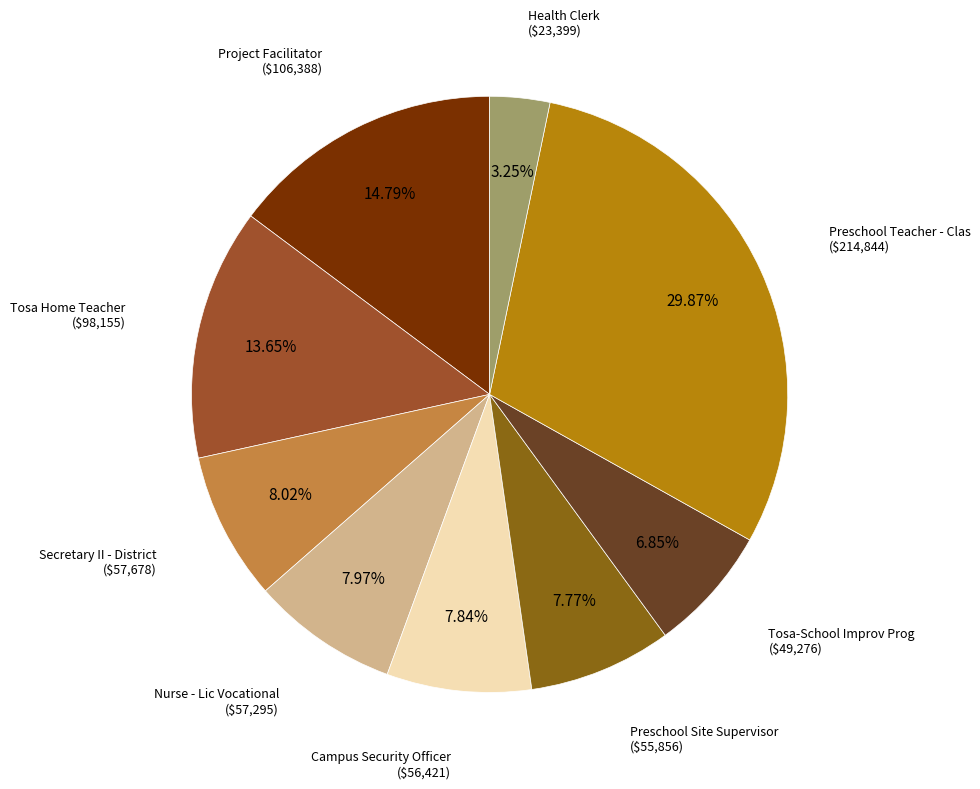

What is the total percentage of Preschool Teacher - Clas and Tosa-School Improv Prog?

36.7%